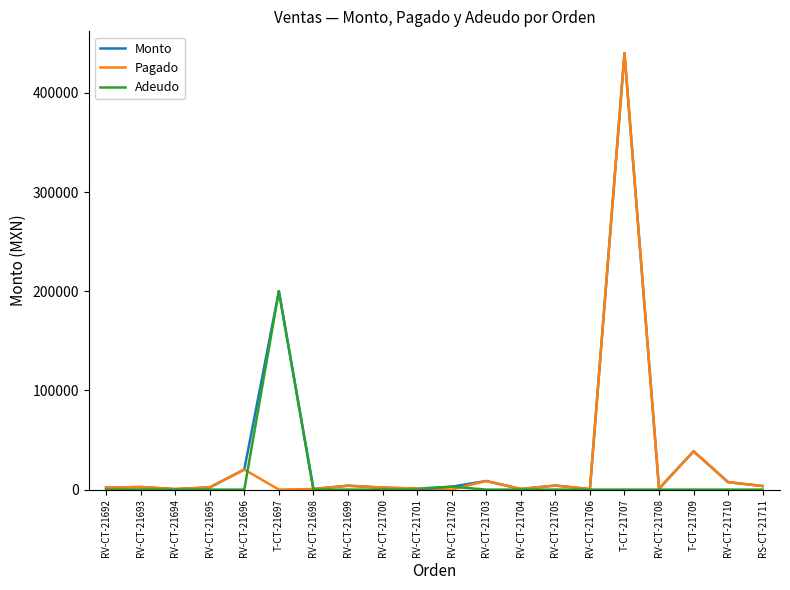

What are all the series names shown in the legend?

Monto, Pagado, Adeudo